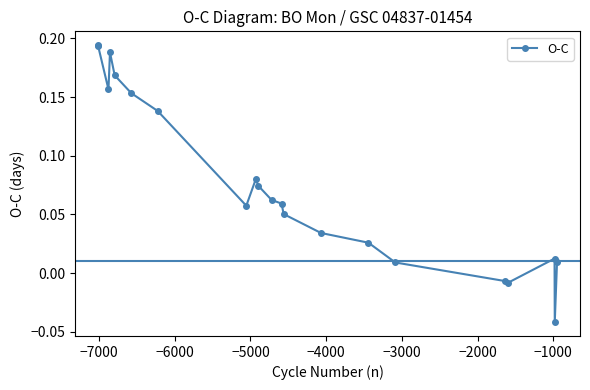

True or false: there are more than 0 points higher than both neighbors.

True